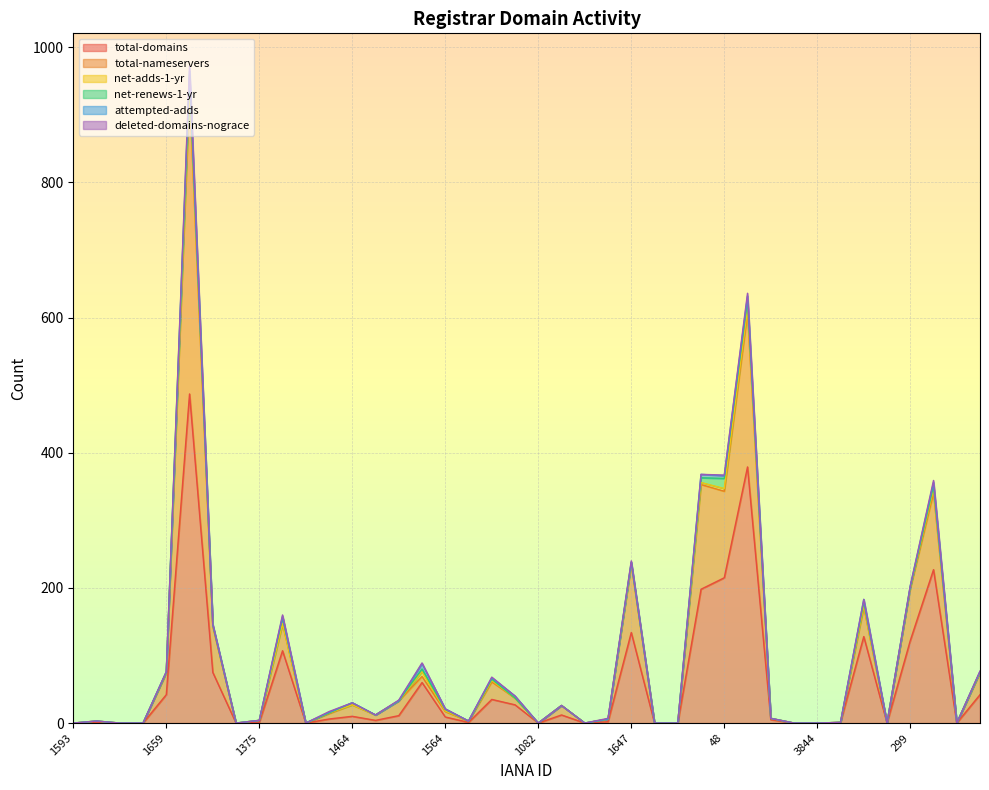

How many positive values does the net-adds-1-yr series have?

12